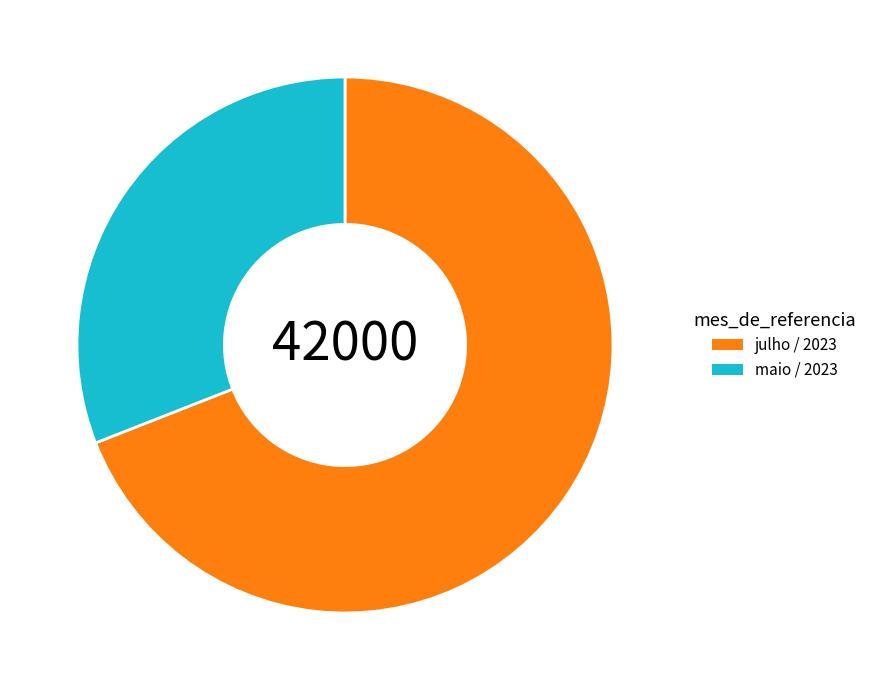

Does maio / 2023 represent more than half of the total?

No